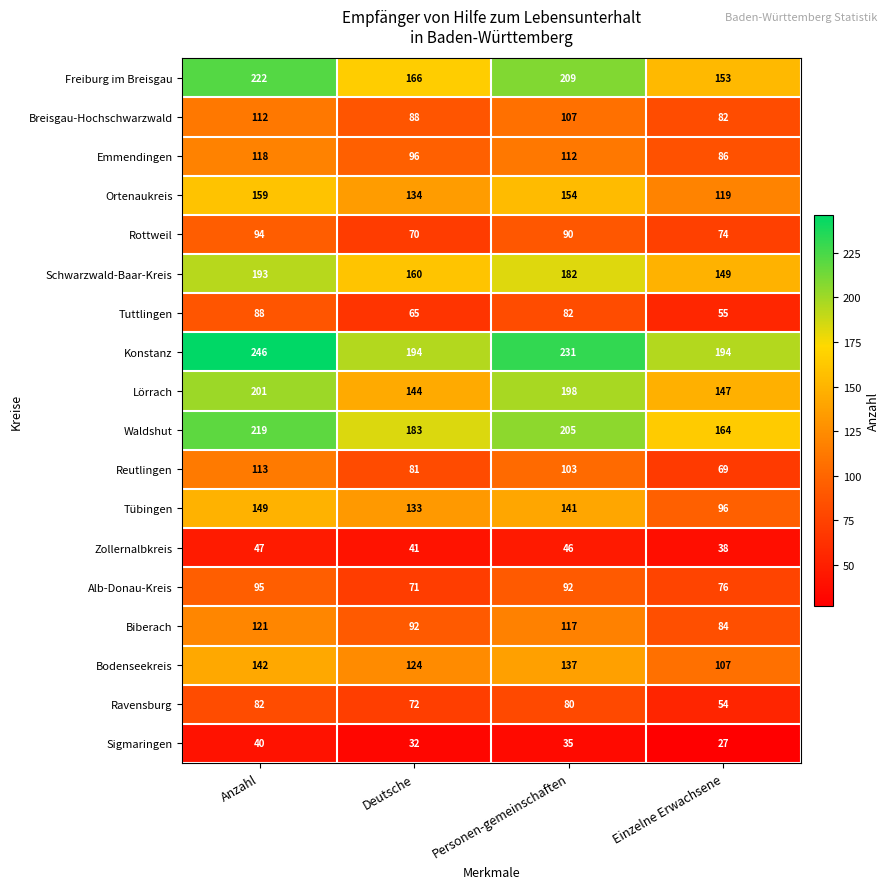

What is the average value of the Zollernalbkreis series?

43